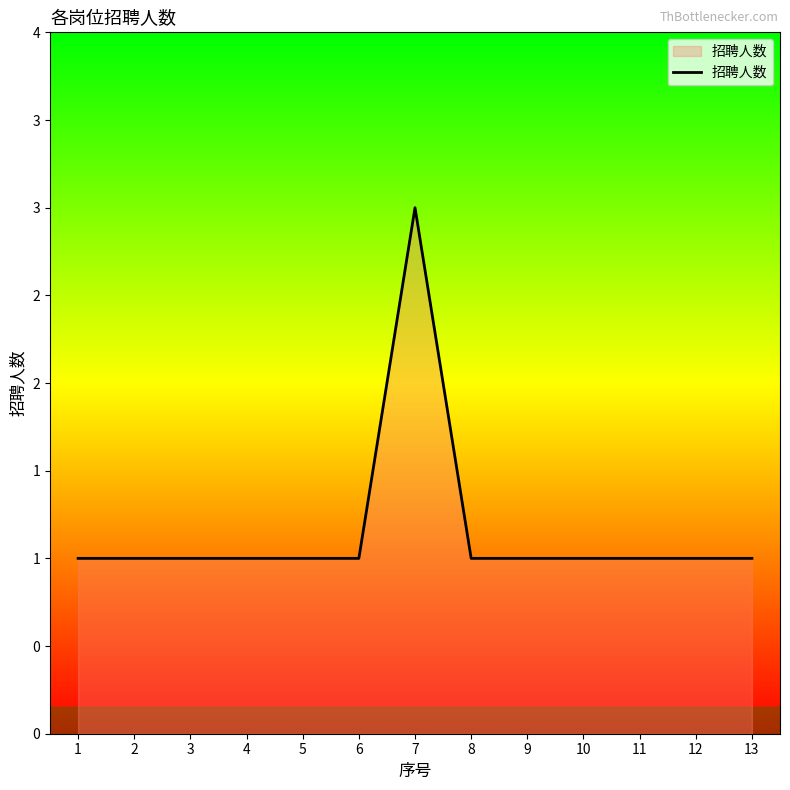

Is this an area chart (filled region under the line)?

Yes